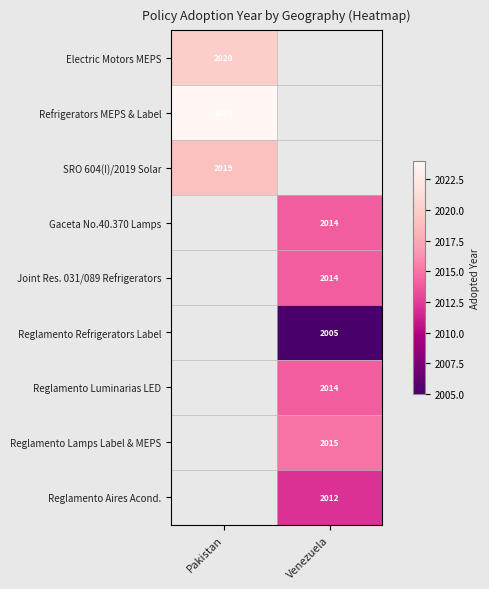

The Gaceta No.40.370 Lamps series shows 3030.2 at Venezuela. True or false?

False